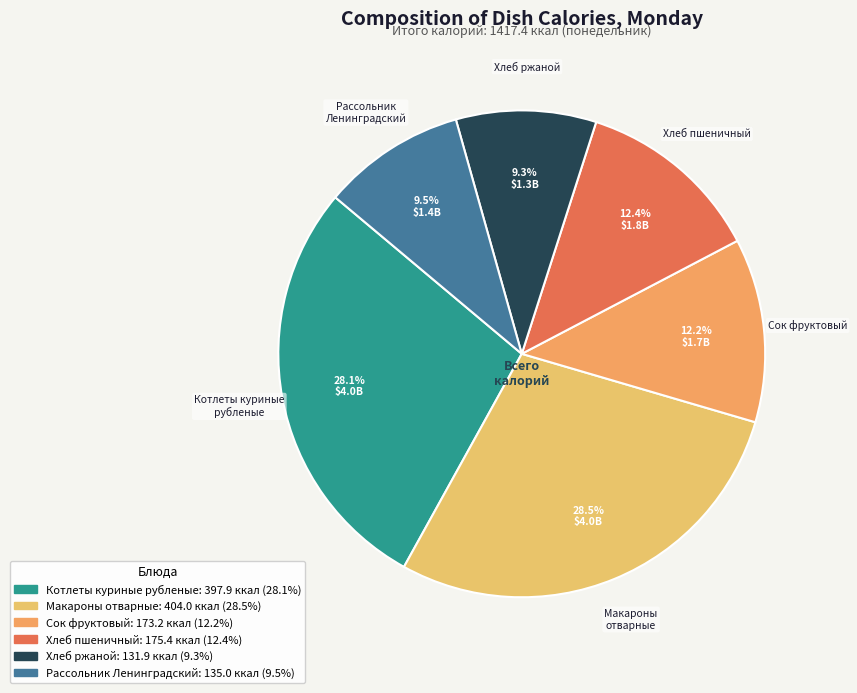

Is there any slice that represents more than half of the pie?

No